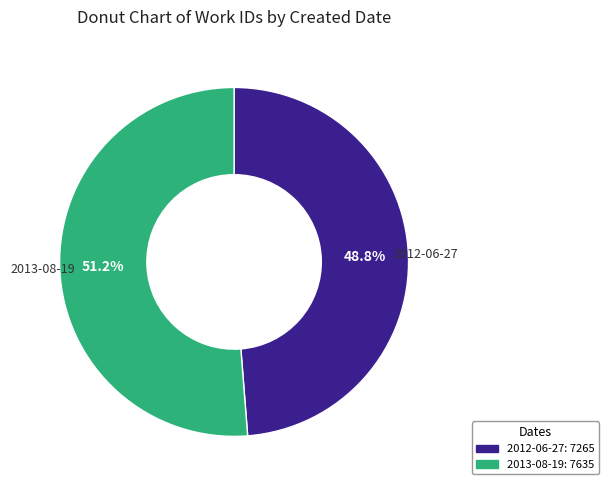

What is the smallest slice in the pie chart?

2012-06-27